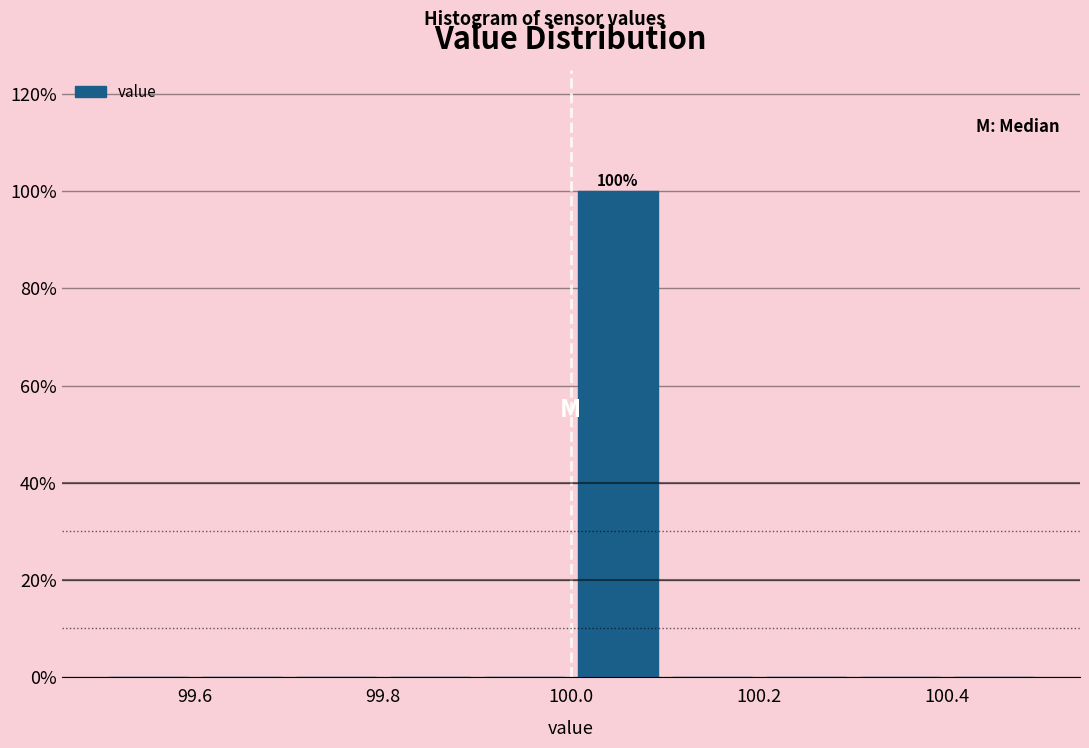

Over which range of the x-axis is the bar tallest?

100.0 to 100.1